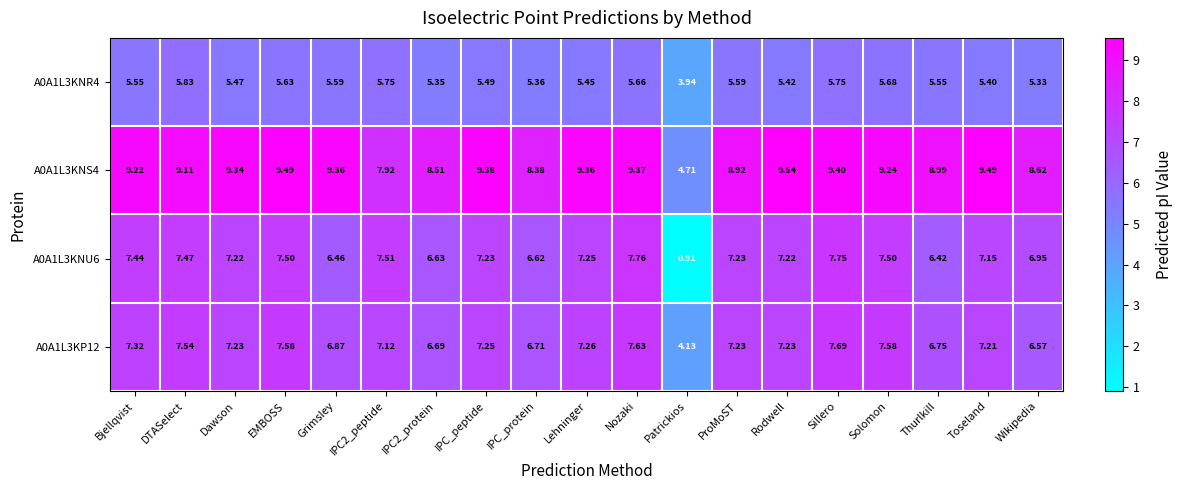

At which label is A0A1L3KP12 closest to 5?

Patrickios